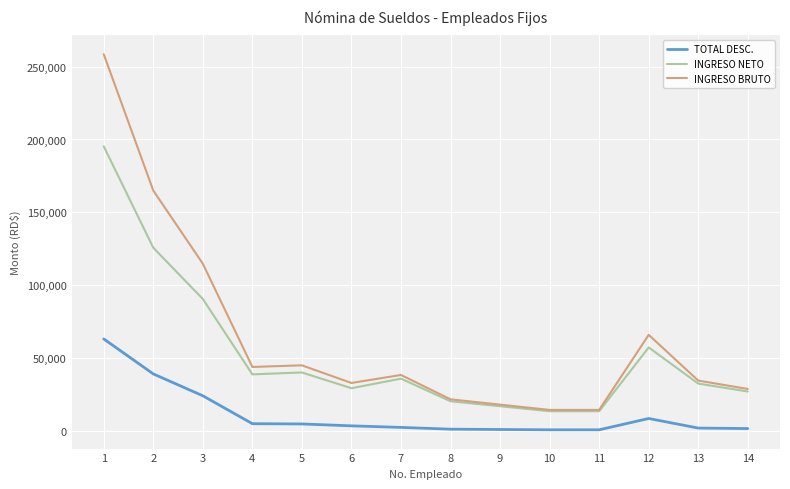

True or false: INGRESO BRUTO and TOTAL DESC. cross at least once.

False